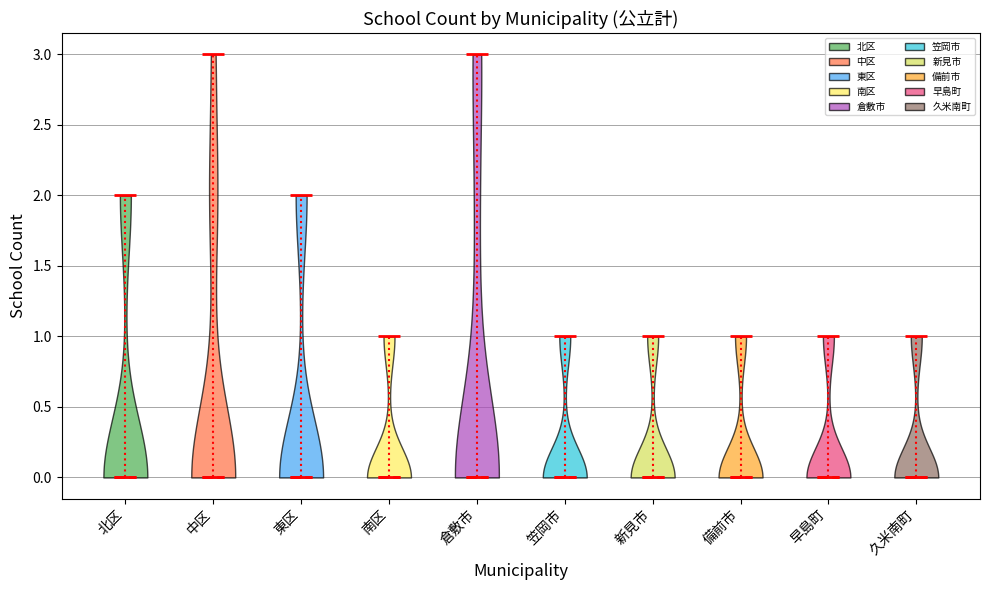

Reading left to right, read every violin against the y-axis: where its median line is, and the lowest and highest points it reaches. The values are not printed on the chart, so give them approximately, as read against the axis.

北区: median line 0, lowest point 0, highest point 2
中区: median line 0, lowest point 0, highest point 3
東区: median line 0, lowest point 0, highest point 2
南区: median line 0, lowest point 0, highest point 1
倉敷市: median line 0, lowest point 0, highest point 3
笠岡市: median line 0, lowest point 0, highest point 1
新見市: median line 0, lowest point 0, highest point 1
備前市: median line 0, lowest point 0, highest point 1
早島町: median line 0, lowest point 0, highest point 1
久米南町: median line 0, lowest point 0, highest point 1